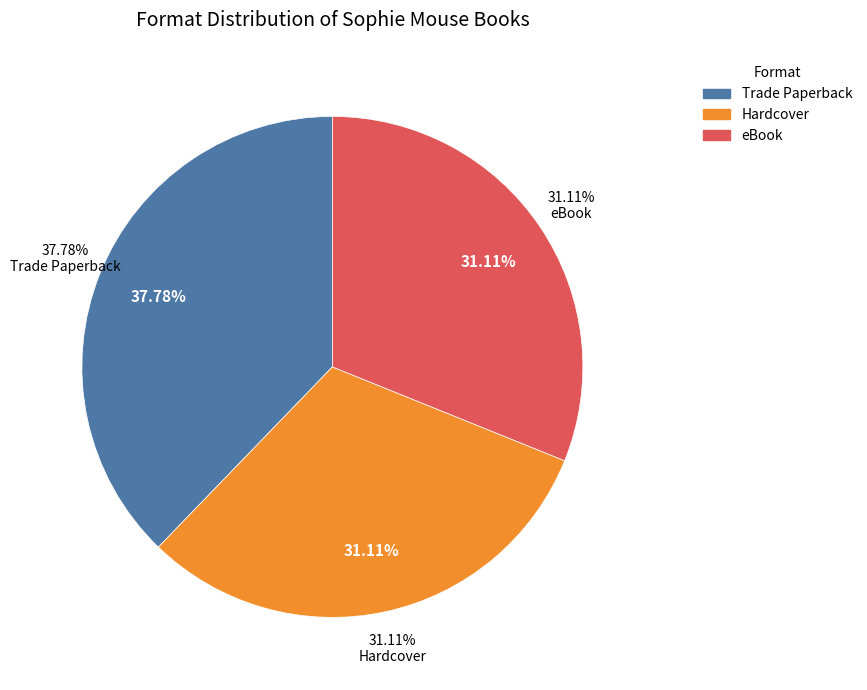

Between Hardcover and Trade Paperback, which is larger?

Trade Paperback